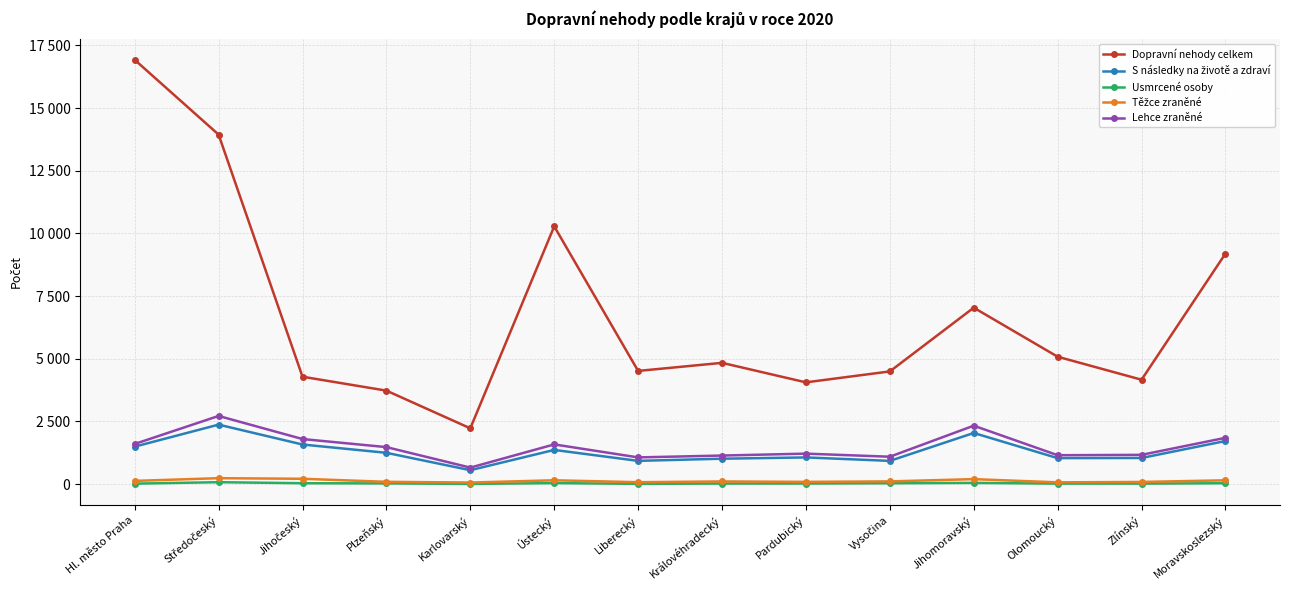

What is the sum of all Těžce zraněné values?

1807